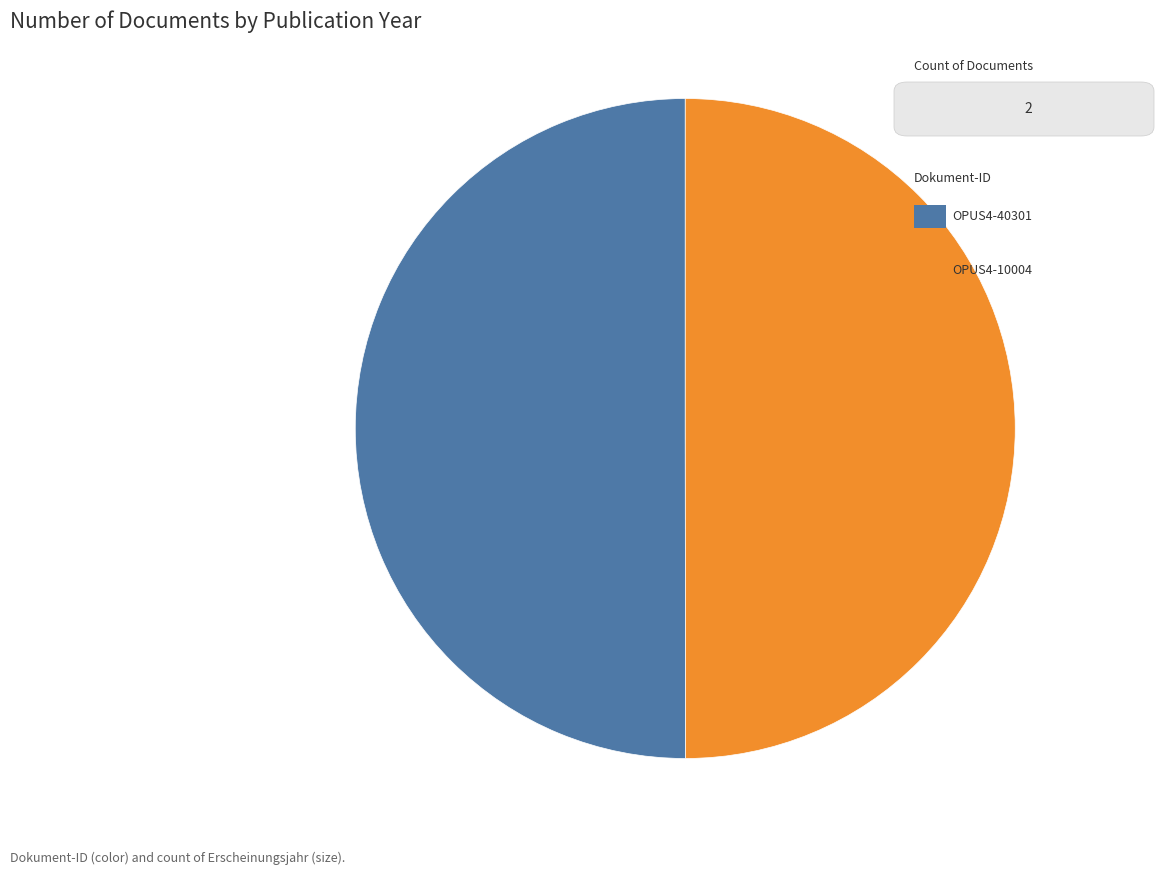

Count the number of slices in the pie.

2